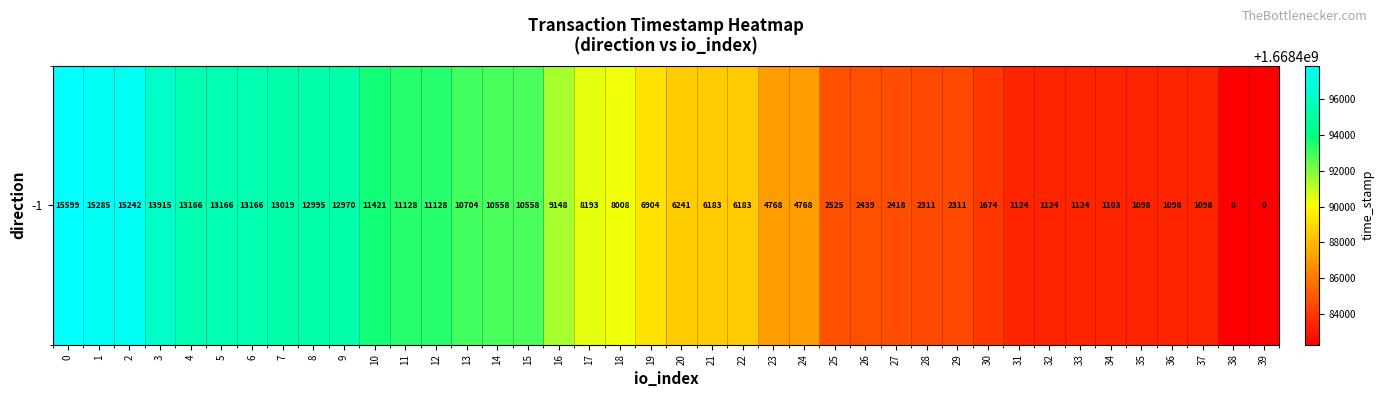

What is the sum of all values?

66739576743